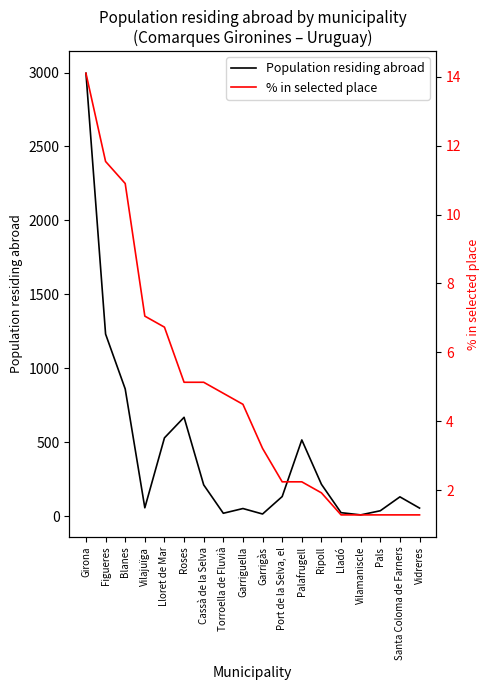

Reading left to right, transcribe all the data shown in this chart.

Population residing abroad: 2995.0	1231.0	860.0	56.0	529.0	668.0	211.0	19.0	51.0	14.0	132.0	515.0	215.0	23.0	8.0	36.0	130.0	54.0
% in selected place: 14.1	11.5	10.9	7.0	6.7	5.1	5.1	4.8	4.5	3.2	2.2	2.2	1.9	1.3	1.3	1.3	1.3	1.3